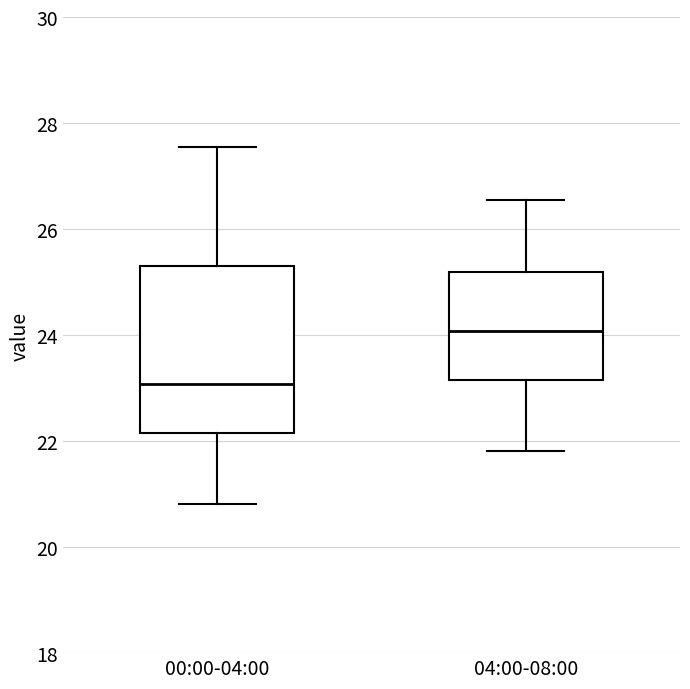

Reading left to right, transcribe this box plot: for each box, give where its median line is, the range the box spans, and where its two whiskers end, as read against the y-axis. The values are not printed on the chart, so give them approximately, as read against the axis.

00:00-04:00: median 23.0, box 22.2 to 25.4, whiskers 20.8 to 27.6
04:00-08:00: median 24.0, box 23.2 to 25.2, whiskers 21.8 to 26.6